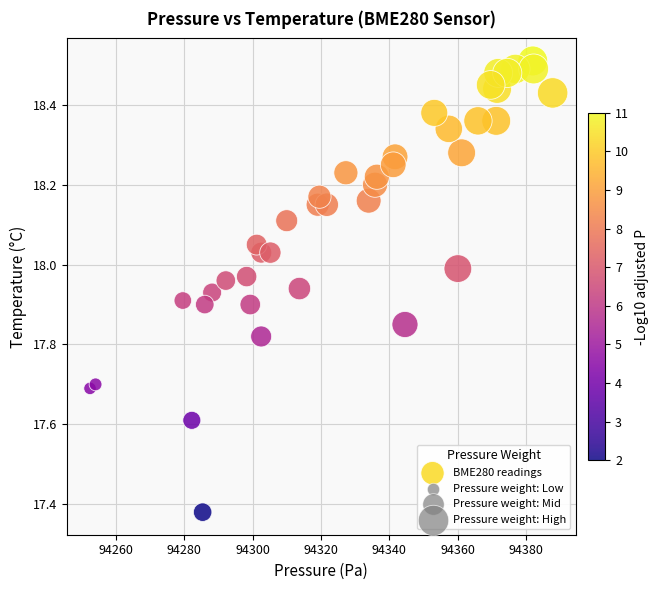

What is the range of X values (max minus min)?

135.3